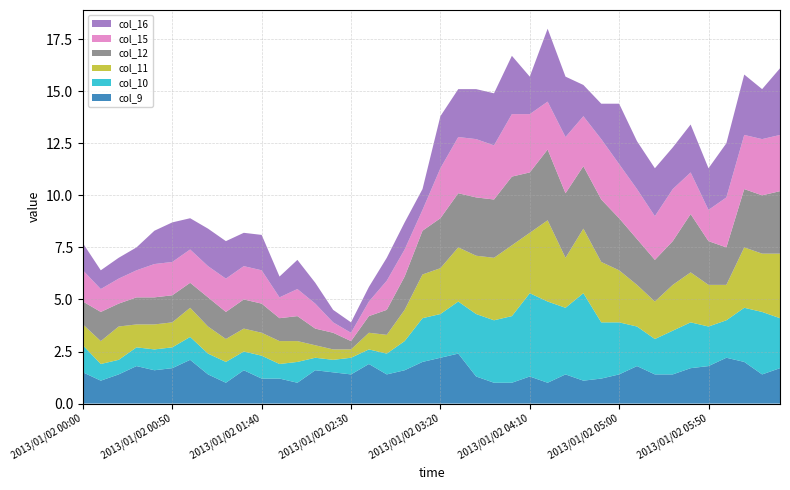

Reading left to right, extract all data points from this chart.

col_9: 2013/01/02 00:00=1.5	2013/01/02 00:10=1.1	2013/01/02 00:20=1.4	2013/01/02 00:30=1.8	2013/01/02 00:40=1.6	2013/01/02 00:50=1.7	2013/01/02 01:00=2.1	2013/01/02 01:10=1.4	2013/01/02 01:20=1.0	2013/01/02 01:30=1.6	2013/01/02 01:40=1.2	2013/01/02 01:50=1.2	2013/01/02 02:00=1.0	2013/01/02 02:10=1.6	2013/01/02 02:20=1.5	2013/01/02 02:30=1.4	2013/01/02 02:40=1.9	2013/01/02 02:50=1.4	2013/01/02 03:00=1.6	2013/01/02 03:10=2.0	2013/01/02 03:20=2.2	2013/01/02 03:30=2.4	2013/01/02 03:40=1.3	2013/01/02 03:50=1.0	2013/01/02 04:00=1.0	2013/01/02 04:10=1.3	2013/01/02 04:20=1.0	2013/01/02 04:30=1.4	2013/01/02 04:40=1.1	2013/01/02 04:50=1.2	2013/01/02 05:00=1.4	2013/01/02 05:10=1.8	2013/01/02 05:20=1.4	2013/01/02 05:30=1.4	2013/01/02 05:40=1.7	2013/01/02 05:50=1.8	2013/01/02 06:00=2.2	2013/01/02 06:10=2.0	2013/01/02 06:20=1.4	2013/01/02 06:30=1.7
col_10: 2013/01/02 00:00=1.3	2013/01/02 00:10=0.8	2013/01/02 00:20=0.7	2013/01/02 00:30=0.9	2013/01/02 00:40=1.0	2013/01/02 00:50=1.0	2013/01/02 01:00=1.1	2013/01/02 01:10=1.0	2013/01/02 01:20=1.0	2013/01/02 01:30=0.9	2013/01/02 01:40=1.1	2013/01/02 01:50=0.7	2013/01/02 02:00=1.0	2013/01/02 02:10=0.6	2013/01/02 02:20=0.6	2013/01/02 02:30=0.8	2013/01/02 02:40=0.7	2013/01/02 02:50=1.0	2013/01/02 03:00=1.4	2013/01/02 03:10=2.1	2013/01/02 03:20=2.1	2013/01/02 03:30=2.5	2013/01/02 03:40=3.0	2013/01/02 03:50=3.0	2013/01/02 04:00=3.2	2013/01/02 04:10=4.0	2013/01/02 04:20=3.9	2013/01/02 04:30=3.2	2013/01/02 04:40=4.2	2013/01/02 04:50=2.7	2013/01/02 05:00=2.5	2013/01/02 05:10=1.9	2013/01/02 05:20=1.7	2013/01/02 05:30=2.1	2013/01/02 05:40=2.2	2013/01/02 05:50=1.9	2013/01/02 06:00=1.8	2013/01/02 06:10=2.6	2013/01/02 06:20=3.0	2013/01/02 06:30=2.4
col_11: 2013/01/02 00:00=1.0	2013/01/02 00:10=1.1	2013/01/02 00:20=1.6	2013/01/02 00:30=1.1	2013/01/02 00:40=1.2	2013/01/02 00:50=1.2	2013/01/02 01:00=1.4	2013/01/02 01:10=1.3	2013/01/02 01:20=1.1	2013/01/02 01:30=1.1	2013/01/02 01:40=1.1	2013/01/02 01:50=1.1	2013/01/02 02:00=1.0	2013/01/02 02:10=0.6	2013/01/02 02:20=0.5	2013/01/02 02:30=0.4	2013/01/02 02:40=0.8	2013/01/02 02:50=0.9	2013/01/02 03:00=1.5	2013/01/02 03:10=2.1	2013/01/02 03:20=2.2	2013/01/02 03:30=2.6	2013/01/02 03:40=2.8	2013/01/02 03:50=3.0	2013/01/02 04:00=3.4	2013/01/02 04:10=2.9	2013/01/02 04:20=3.9	2013/01/02 04:30=2.4	2013/01/02 04:40=3.1	2013/01/02 04:50=2.9	2013/01/02 05:00=2.5	2013/01/02 05:10=2.0	2013/01/02 05:20=1.8	2013/01/02 05:30=2.2	2013/01/02 05:40=2.4	2013/01/02 05:50=2.0	2013/01/02 06:00=1.7	2013/01/02 06:10=2.9	2013/01/02 06:20=2.8	2013/01/02 06:30=3.1
col_12: 2013/01/02 00:00=1.1	2013/01/02 00:10=1.4	2013/01/02 00:20=1.1	2013/01/02 00:30=1.3	2013/01/02 00:40=1.3	2013/01/02 00:50=1.3	2013/01/02 01:00=1.2	2013/01/02 01:10=1.4	2013/01/02 01:20=1.3	2013/01/02 01:30=1.4	2013/01/02 01:40=1.4	2013/01/02 01:50=1.1	2013/01/02 02:00=1.2	2013/01/02 02:10=0.8	2013/01/02 02:20=0.8	2013/01/02 02:30=0.4	2013/01/02 02:40=0.8	2013/01/02 02:50=1.2	2013/01/02 03:00=1.6	2013/01/02 03:10=2.1	2013/01/02 03:20=2.4	2013/01/02 03:30=2.6	2013/01/02 03:40=2.8	2013/01/02 03:50=2.8	2013/01/02 04:00=3.3	2013/01/02 04:10=2.9	2013/01/02 04:20=3.4	2013/01/02 04:30=3.1	2013/01/02 04:40=3.0	2013/01/02 04:50=3.0	2013/01/02 05:00=2.5	2013/01/02 05:10=2.2	2013/01/02 05:20=2.0	2013/01/02 05:30=2.1	2013/01/02 05:40=2.8	2013/01/02 05:50=2.1	2013/01/02 06:00=1.8	2013/01/02 06:10=2.8	2013/01/02 06:20=2.8	2013/01/02 06:30=3.0
col_15: 2013/01/02 00:00=1.5	2013/01/02 00:10=1.1	2013/01/02 00:20=1.2	2013/01/02 00:30=1.3	2013/01/02 00:40=1.6	2013/01/02 00:50=1.6	2013/01/02 01:00=1.6	2013/01/02 01:10=1.5	2013/01/02 01:20=1.6	2013/01/02 01:30=1.6	2013/01/02 01:40=1.6	2013/01/02 01:50=1.0	2013/01/02 02:00=1.3	2013/01/02 02:10=1.2	2013/01/02 02:20=0.5	2013/01/02 02:30=0.4	2013/01/02 02:40=0.7	2013/01/02 02:50=1.4	2013/01/02 03:00=1.3	2013/01/02 03:10=1.0	2013/01/02 03:20=2.4	2013/01/02 03:30=2.7	2013/01/02 03:40=2.8	2013/01/02 03:50=2.6	2013/01/02 04:00=3.0	2013/01/02 04:10=2.8	2013/01/02 04:20=2.3	2013/01/02 04:30=2.7	2013/01/02 04:40=2.4	2013/01/02 04:50=2.9	2013/01/02 05:00=2.6	2013/01/02 05:10=2.4	2013/01/02 05:20=2.1	2013/01/02 05:30=2.5	2013/01/02 05:40=2.0	2013/01/02 05:50=1.5	2013/01/02 06:00=2.4	2013/01/02 06:10=2.6	2013/01/02 06:20=2.7	2013/01/02 06:30=2.7
col_16: 2013/01/02 00:00=1.3	2013/01/02 00:10=0.9	2013/01/02 00:20=1.0	2013/01/02 00:30=1.1	2013/01/02 00:40=1.6	2013/01/02 00:50=1.9	2013/01/02 01:00=1.5	2013/01/02 01:10=1.8	2013/01/02 01:20=1.8	2013/01/02 01:30=1.6	2013/01/02 01:40=1.7	2013/01/02 01:50=1.0	2013/01/02 02:00=1.4	2013/01/02 02:10=1.0	2013/01/02 02:20=0.6	2013/01/02 02:30=0.5	2013/01/02 02:40=0.7	2013/01/02 02:50=1.1	2013/01/02 03:00=1.3	2013/01/02 03:10=1.0	2013/01/02 03:20=2.5	2013/01/02 03:30=2.3	2013/01/02 03:40=2.4	2013/01/02 03:50=2.5	2013/01/02 04:00=2.8	2013/01/02 04:10=1.8	2013/01/02 04:20=3.5	2013/01/02 04:30=2.9	2013/01/02 04:40=1.5	2013/01/02 04:50=1.7	2013/01/02 05:00=2.9	2013/01/02 05:10=2.3	2013/01/02 05:20=2.3	2013/01/02 05:30=2.0	2013/01/02 05:40=2.3	2013/01/02 05:50=2.0	2013/01/02 06:00=2.6	2013/01/02 06:10=2.9	2013/01/02 06:20=2.4	2013/01/02 06:30=3.2